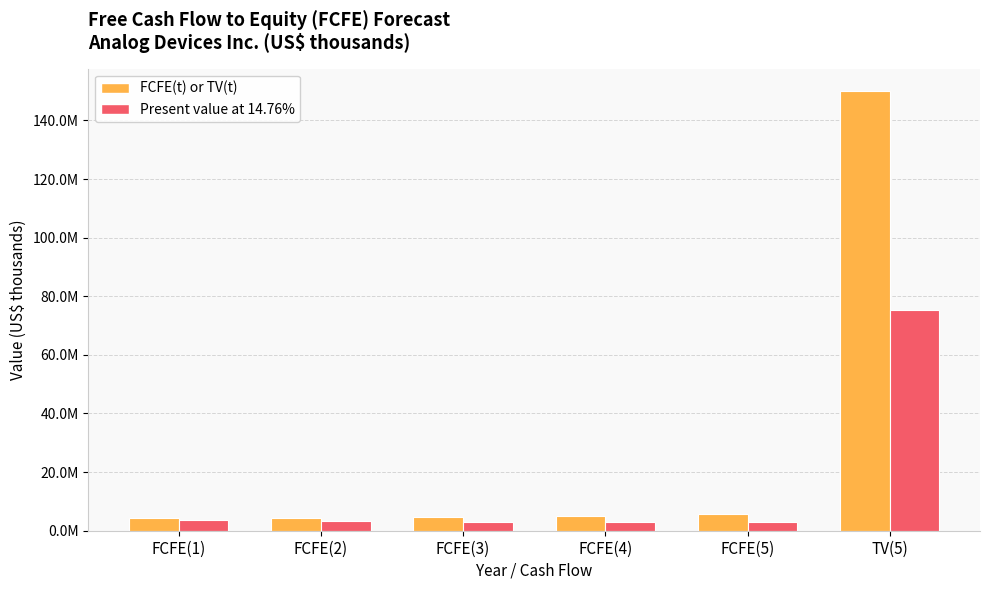

What is the sum of the Present value at 14.76% values at FCFE(4) and FCFE(3)?

6118460